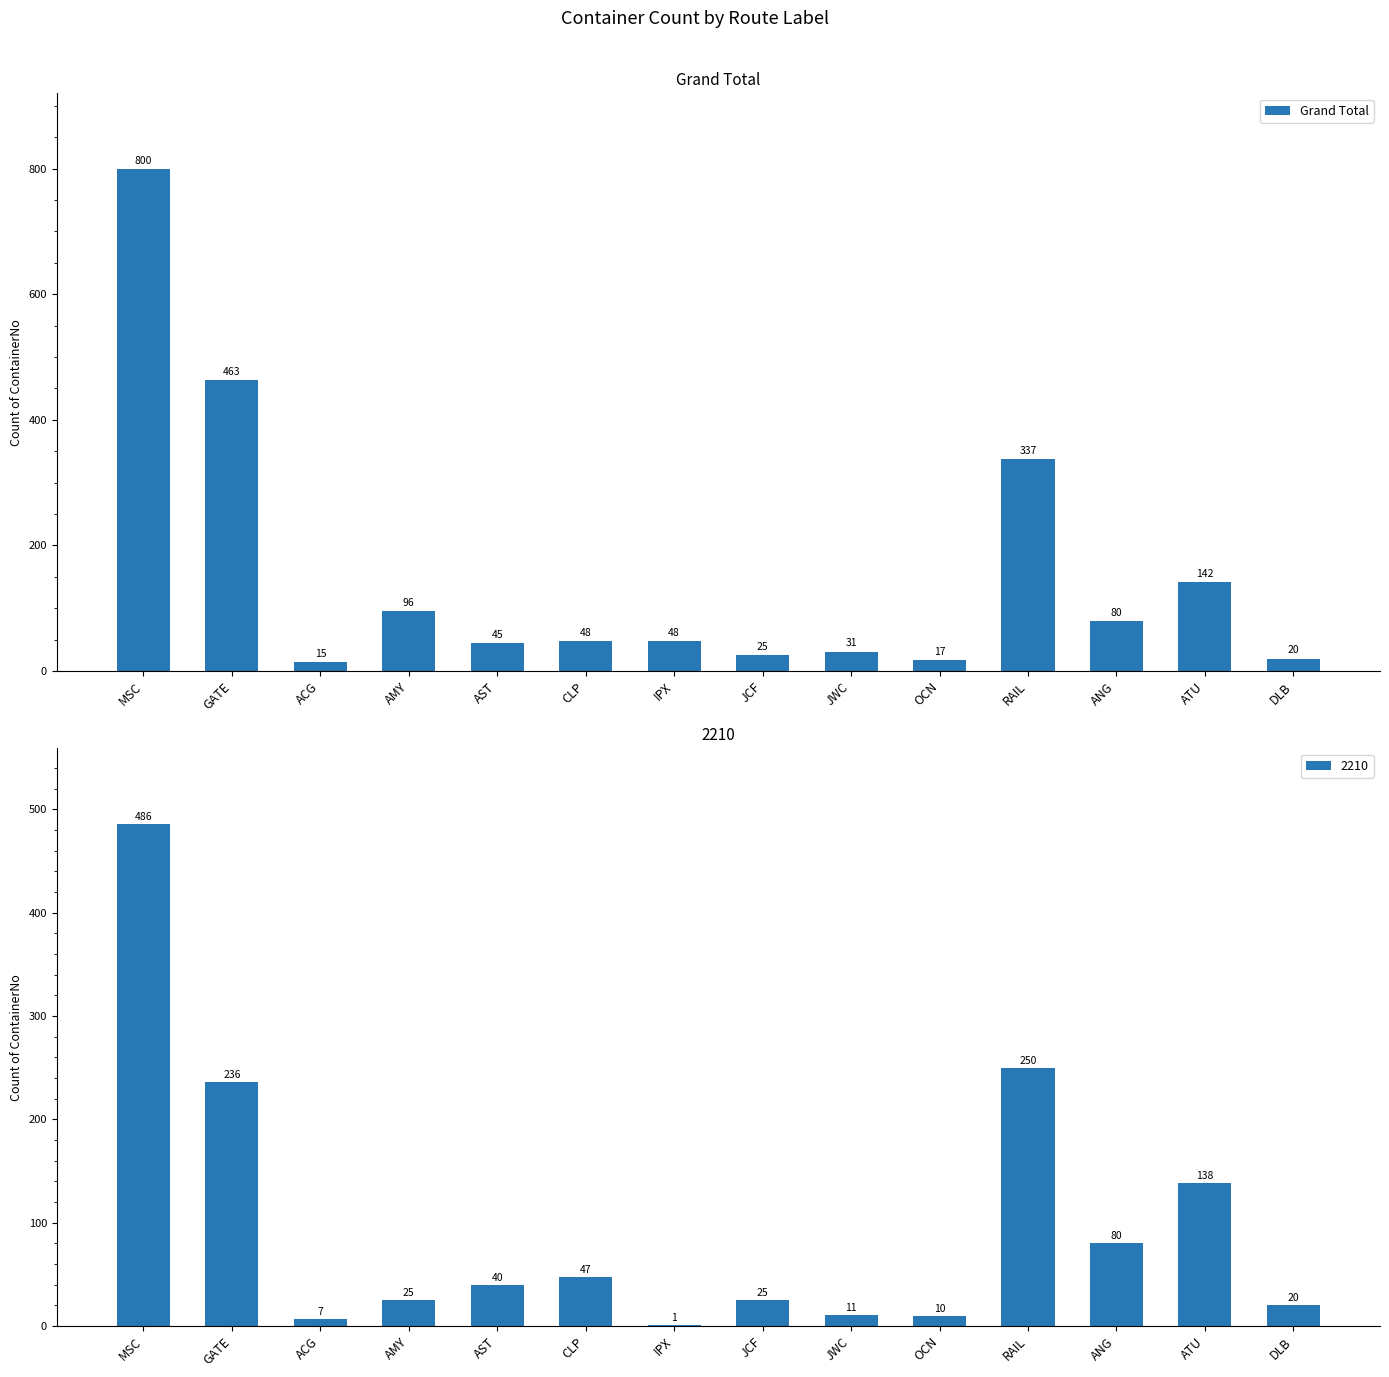

What is the ratio of the value at RAIL to the value at JCF?

13.5